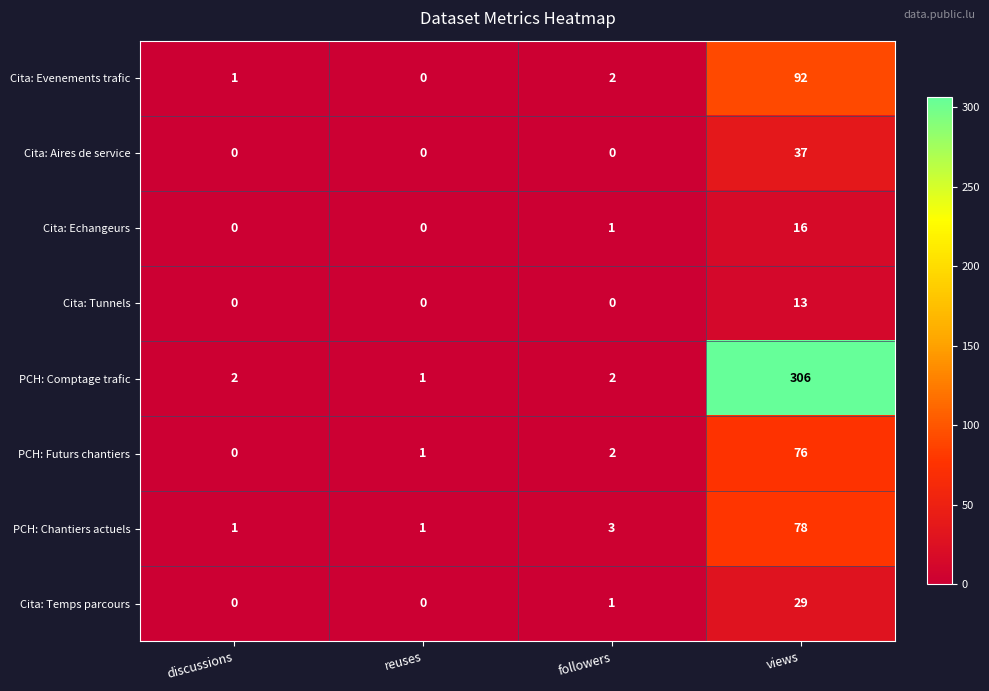

What is the difference between the maximum and second lowest values in the PCH: Chantiers actuels series?

77